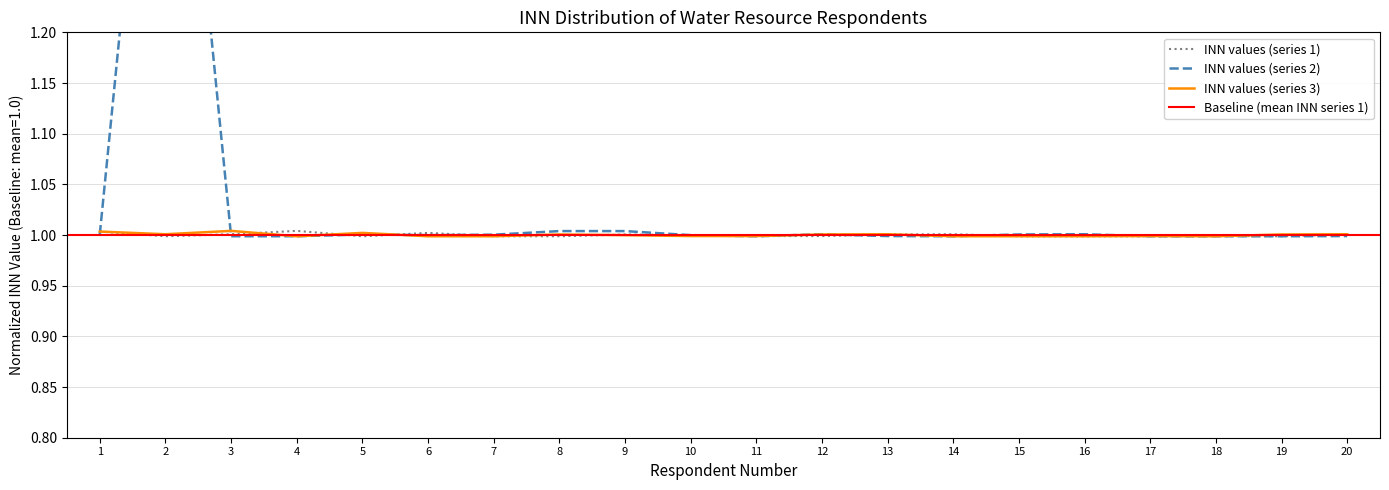

What is the total value across all series at 10?

3.0